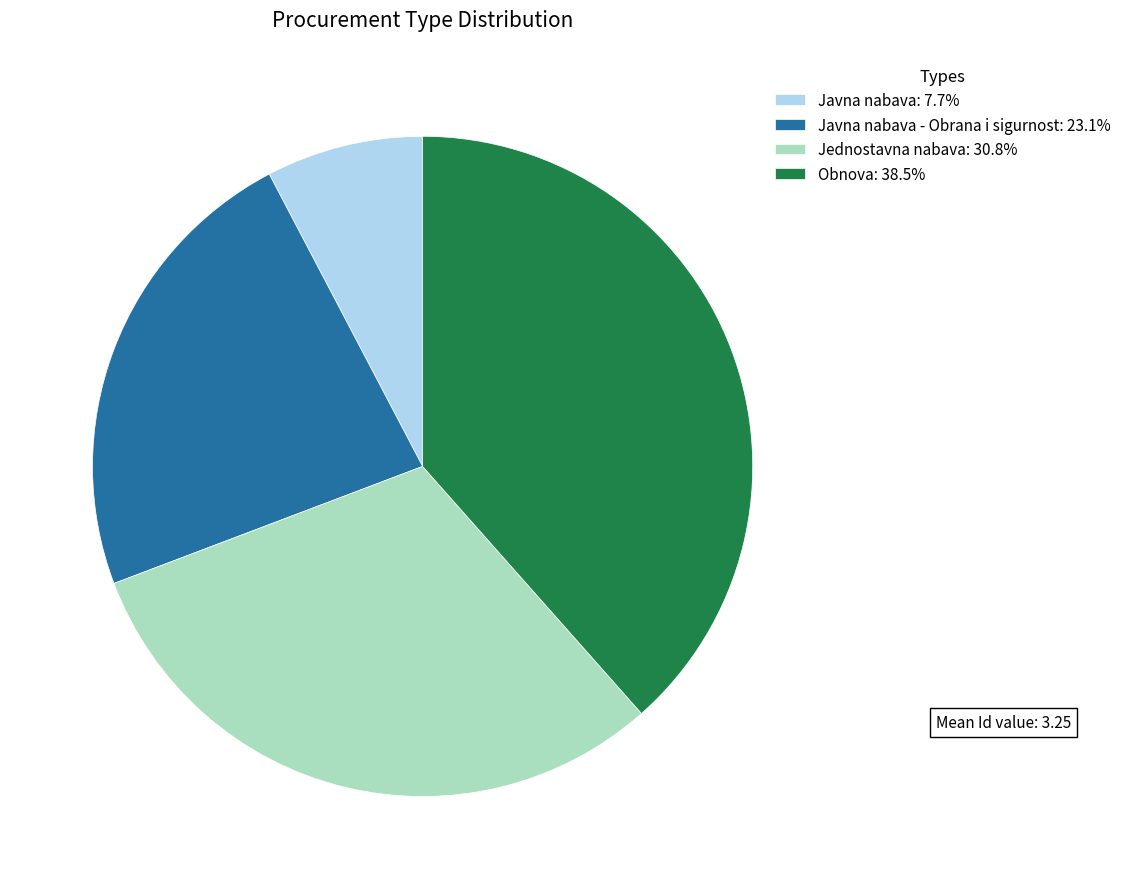

Is the sum of Obnova: 38.5% and Javna nabava: 7.7% greater than half?

No